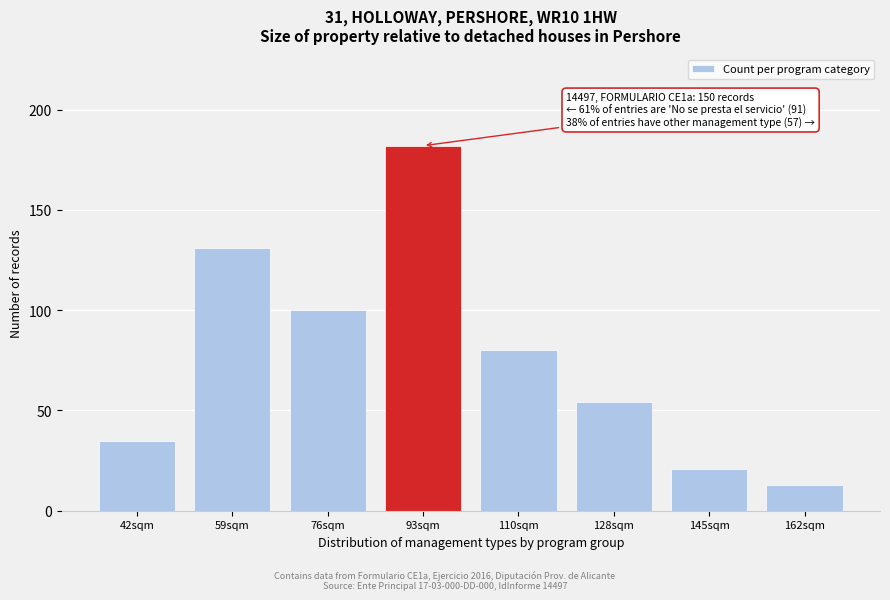

Reading left to right, what are all the values shown in this chart?

42sqm=35	59sqm=131	76sqm=100	93sqm=182	110sqm=80	128sqm=54	145sqm=21	162sqm=13